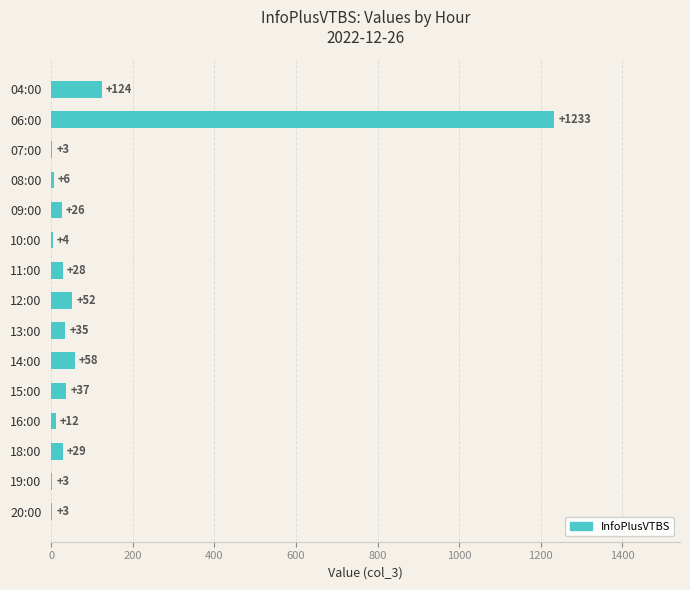

The value at 19:00 is 3. True or false?

True